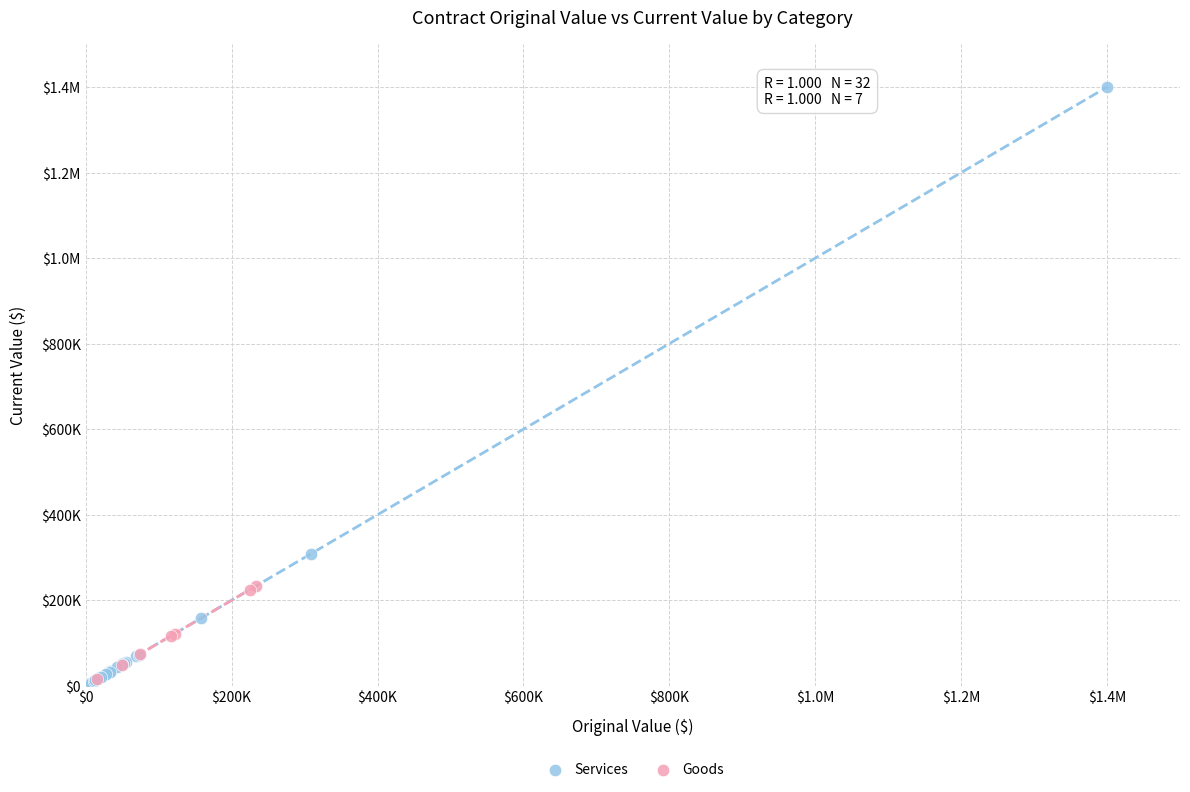

What are all the series names shown in the legend?

Services, Goods